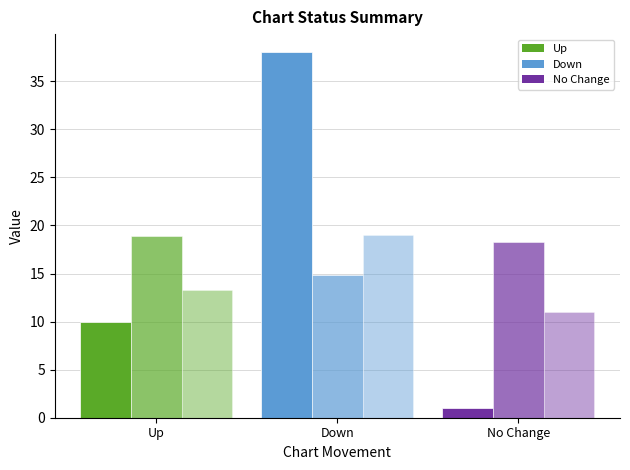

How many series are shown in this chart?

3